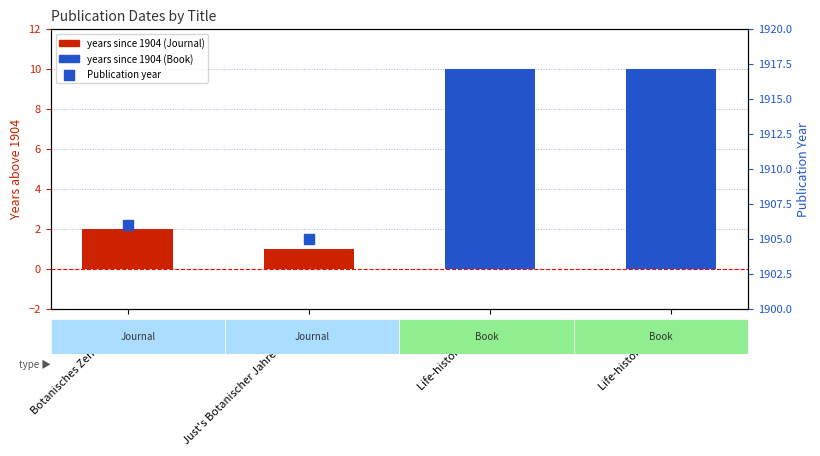

Which series reaches the maximum Y coordinate?

Publication year